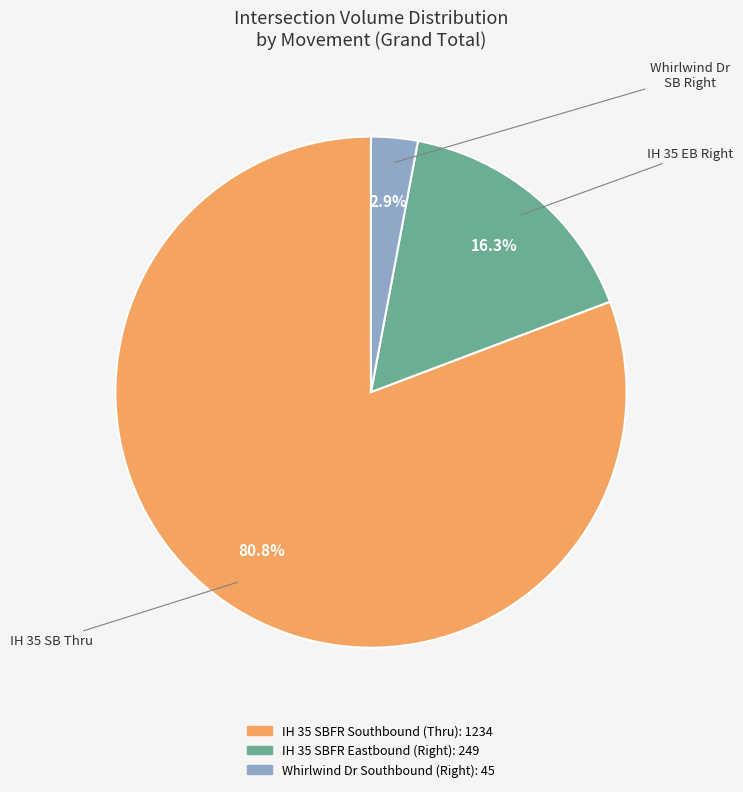

How many slices are in this pie chart?

3